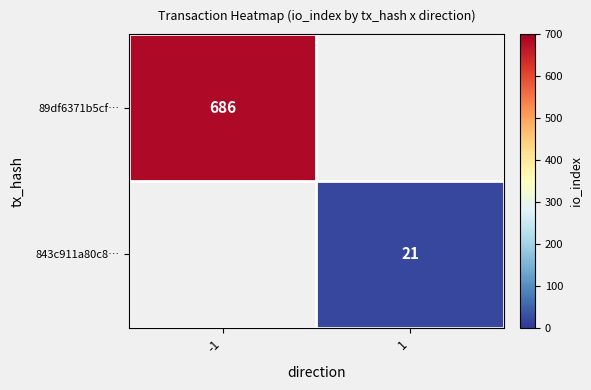

The 843c911a80c8… series shows 31 at 1. True or false?

False